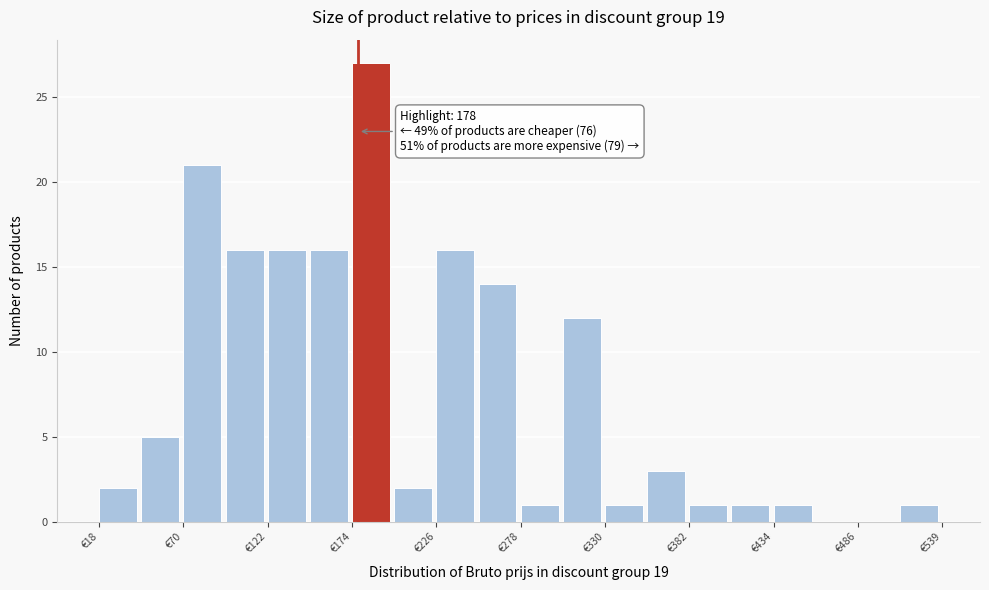

Around what value on the x-axis is the tallest bar? Give the approximate position of its centre, as read against the axis.

190